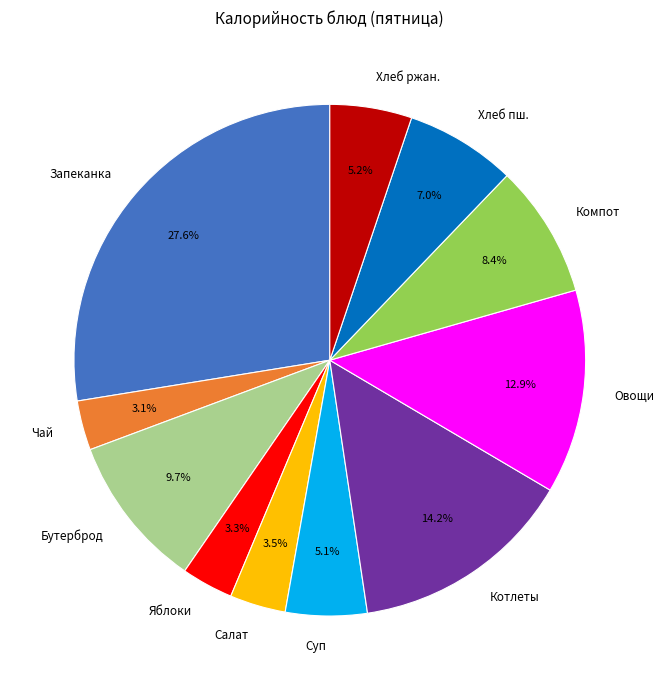

Does Суп represent more than half of the total?

No